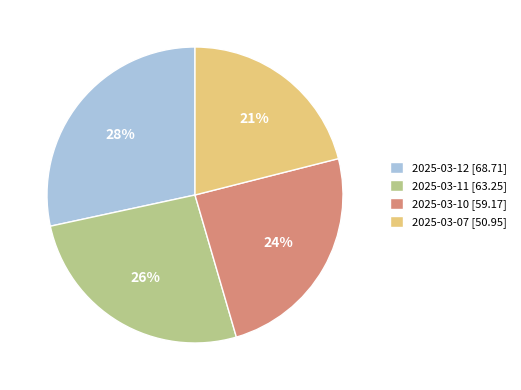

To the nearest percent, what is the average slice percentage?

25%